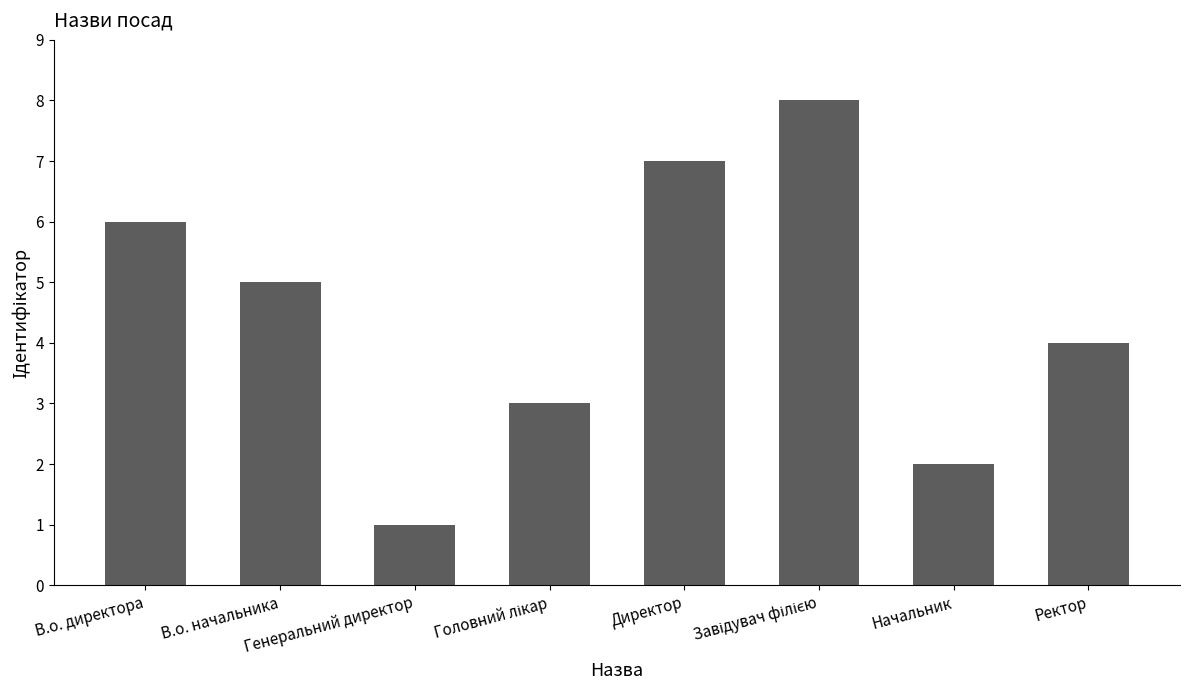

Where is the data nearest to the value 4?

Ректор